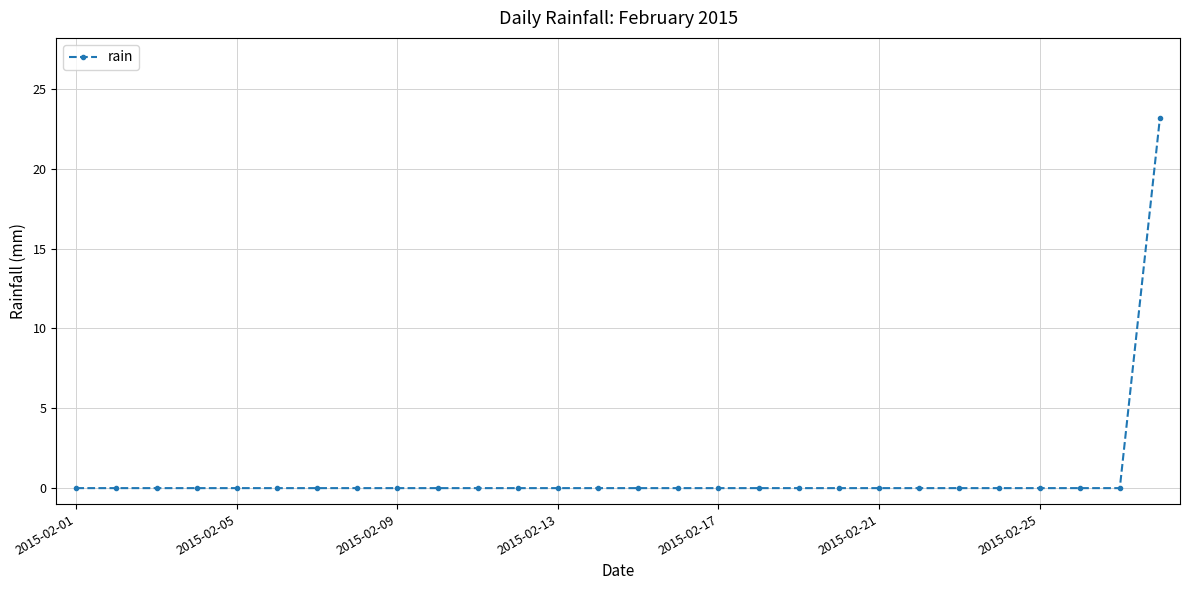

What is the greatest value displayed?

23.2